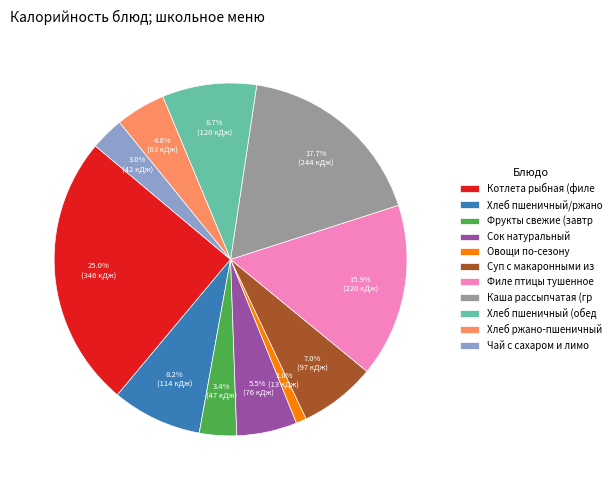

Which slice is the smallest?

Овощи по-сезону